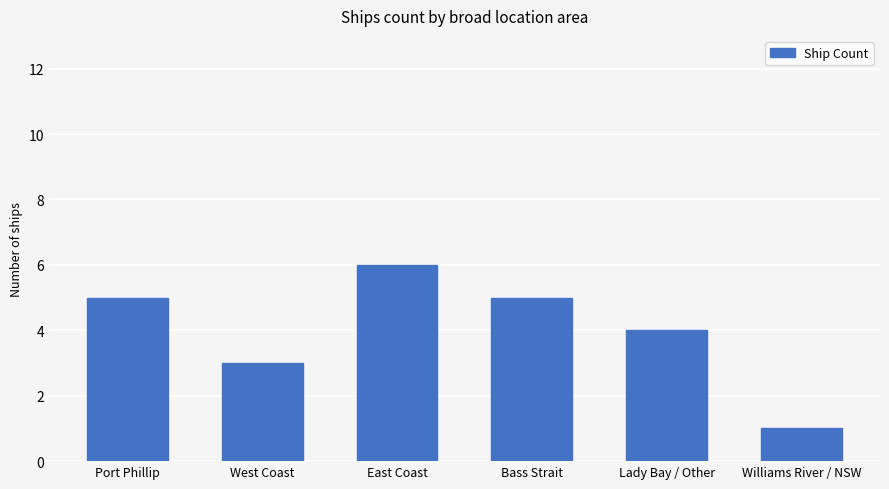

What is the greatest value displayed?

6